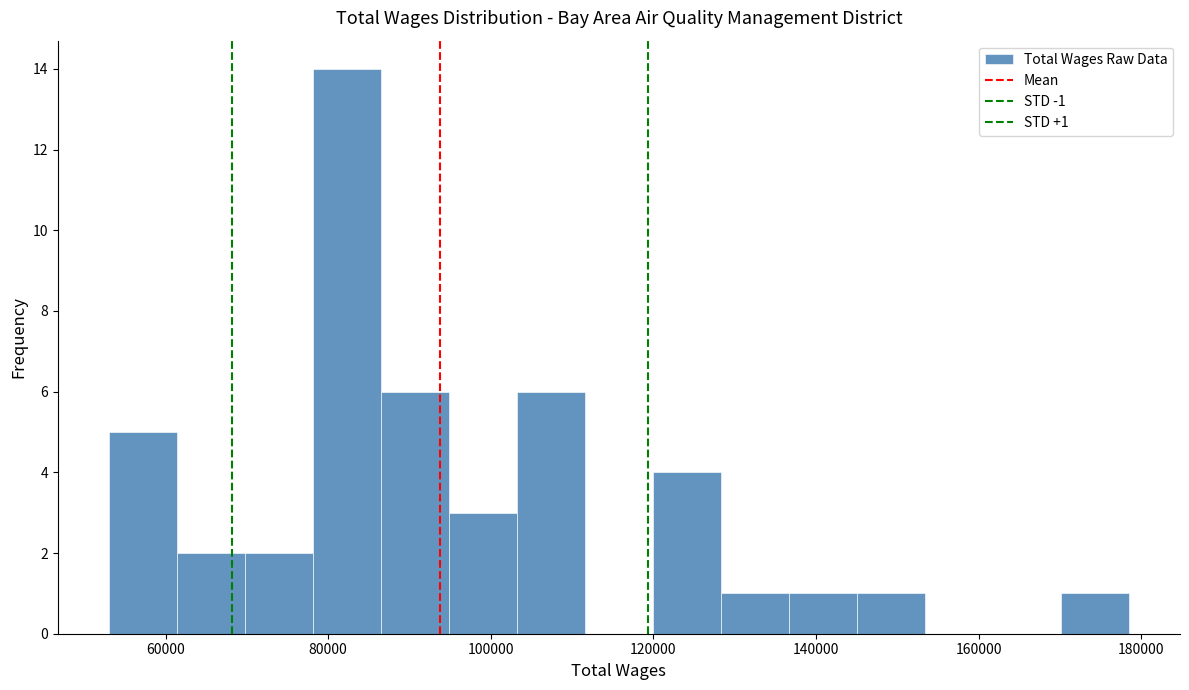

Which range on the x-axis has the tallest bar?

78000 to 86000